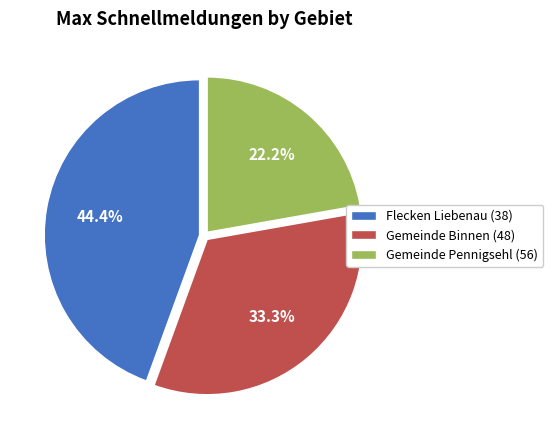

How many slices are in this pie chart?

3